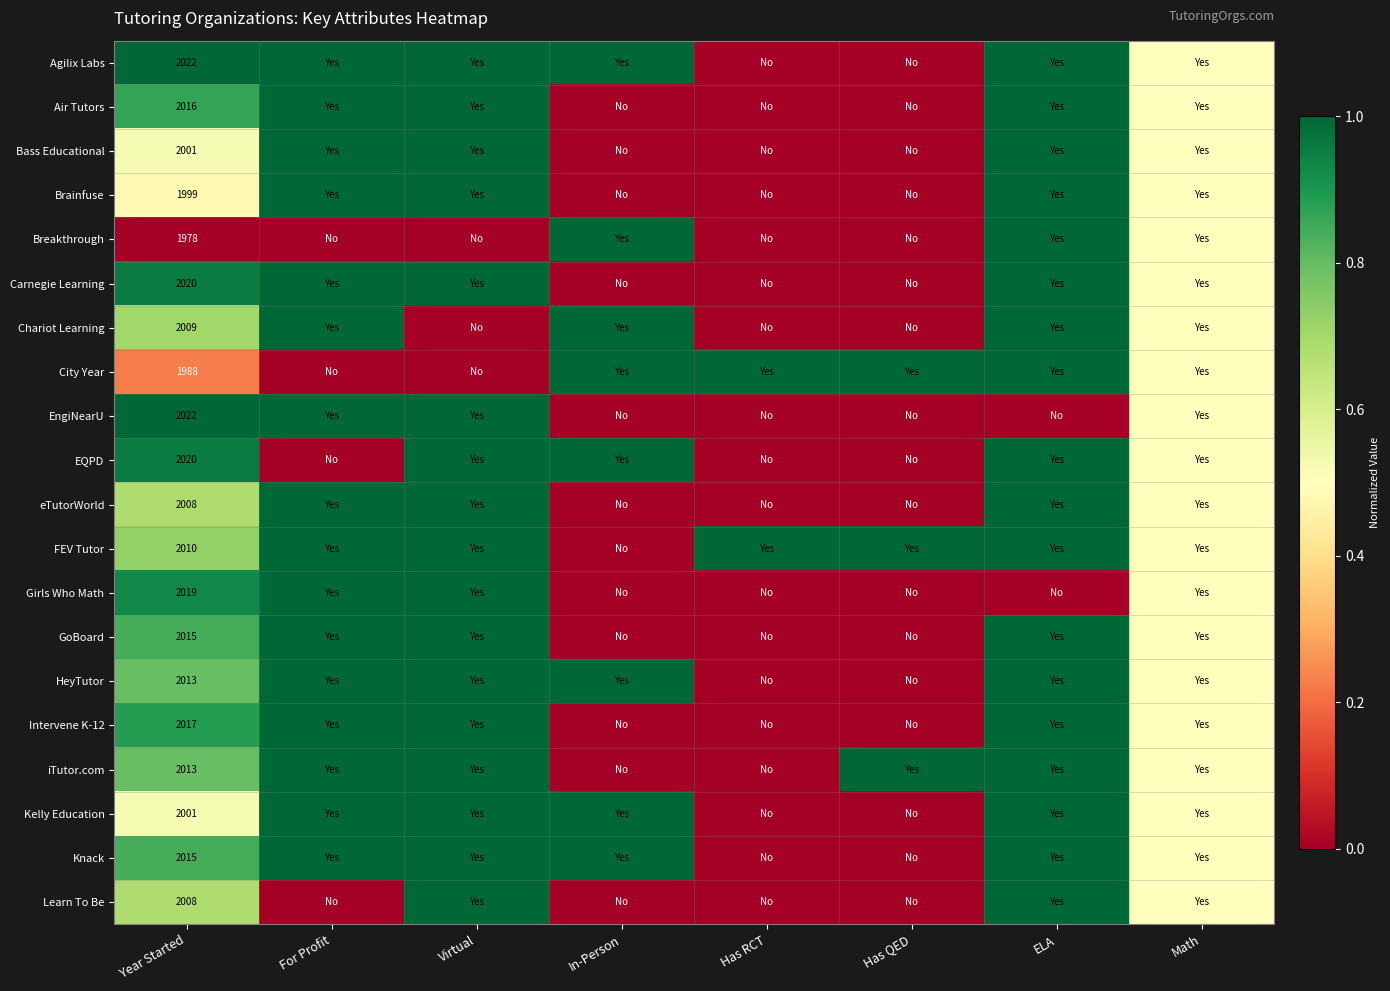

At how many categories does at least one series exceed 0?

8